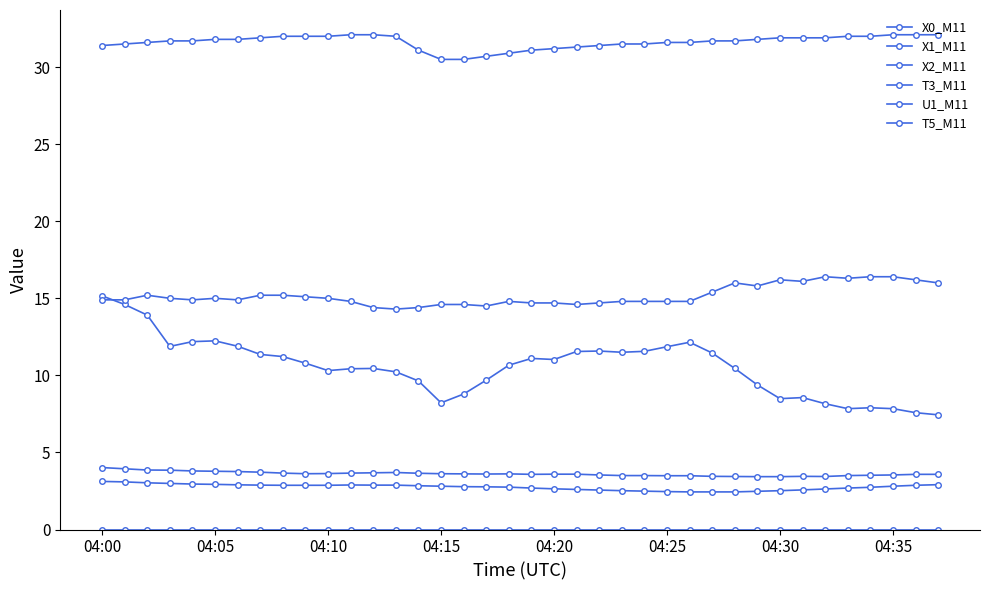

Does the chart have visible grid lines?

No